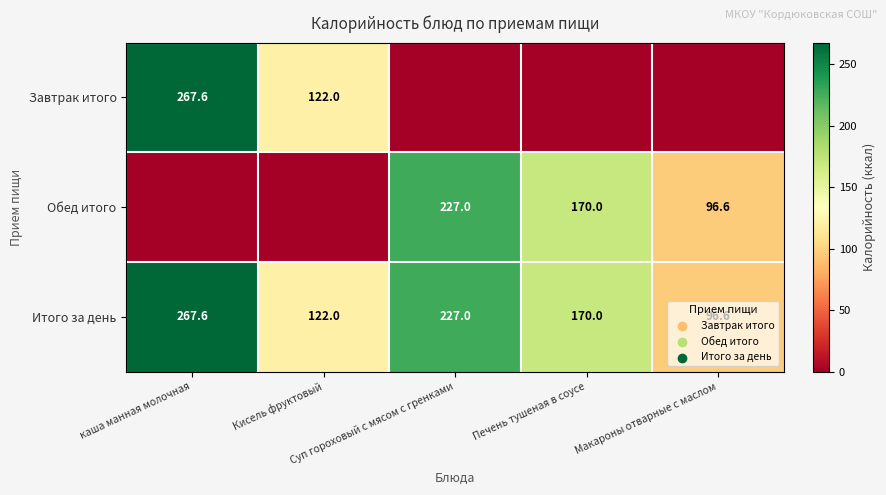

Count the Итого за день values in the range 122 to 227.

3